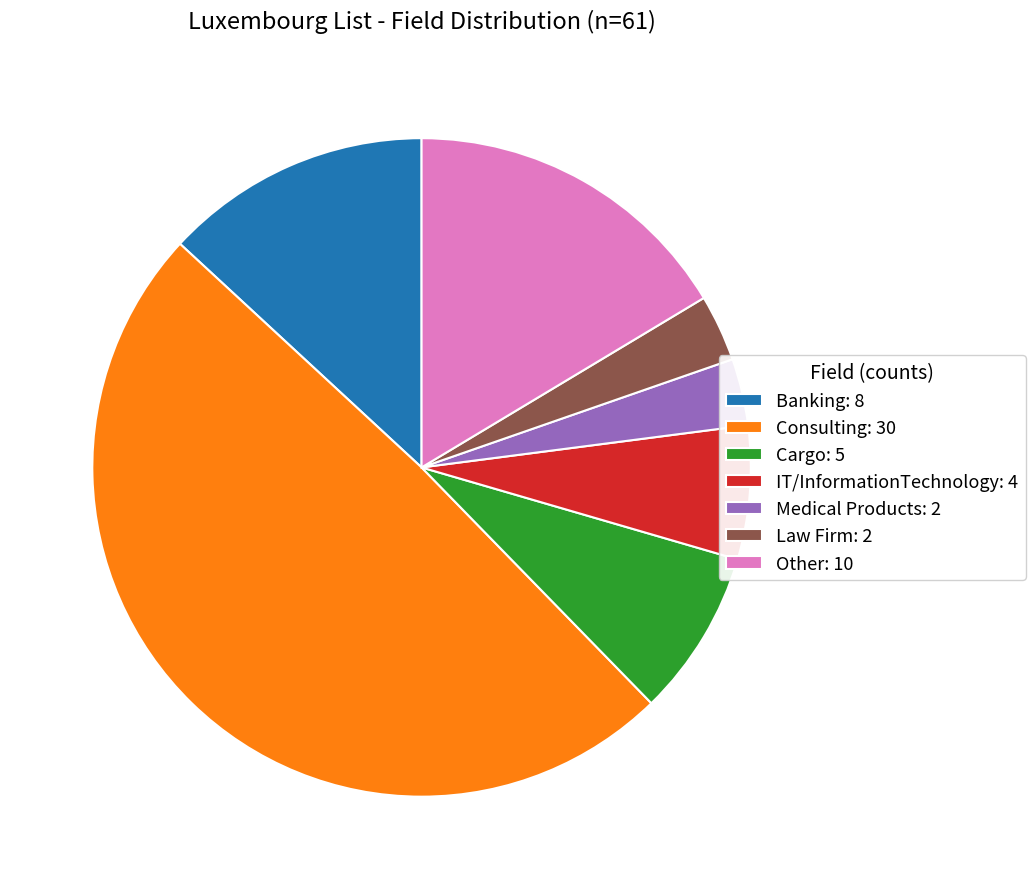

What is the largest slice in the pie chart?

Consulting